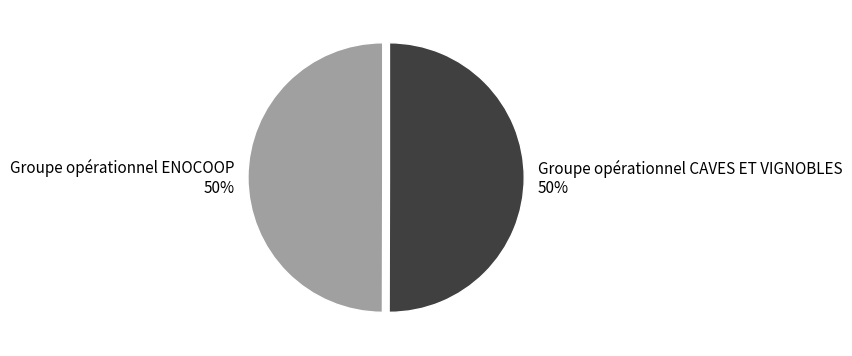

How many slices are in this pie chart?

2